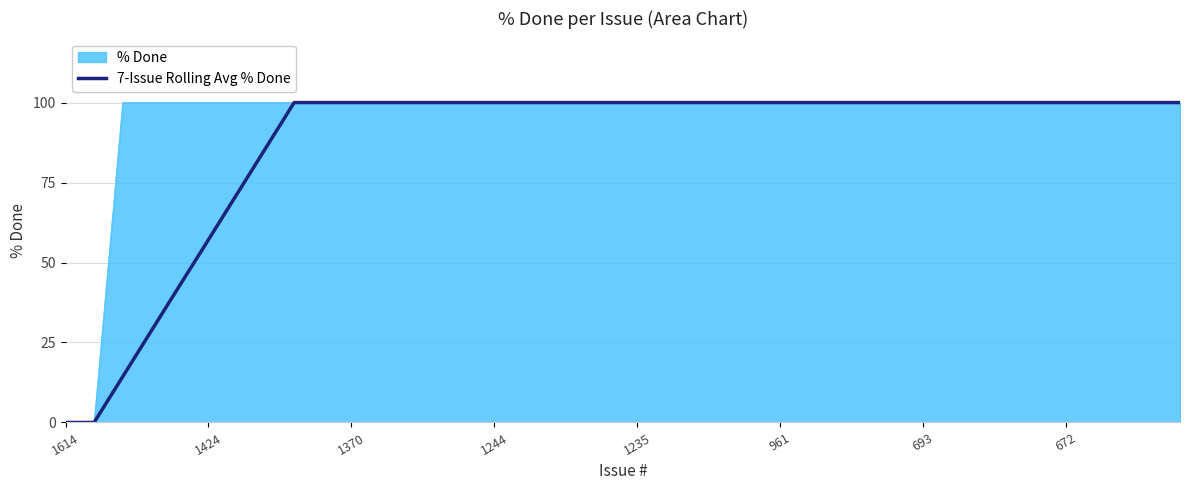

Which series has the largest total across all categories?

% Done